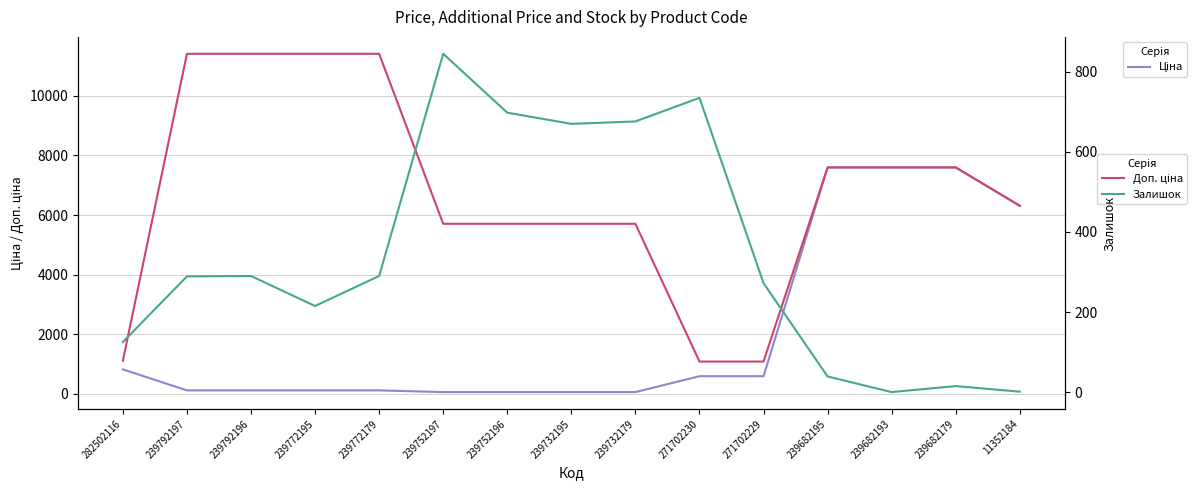

Which series has the largest total across all categories?

Доп. ціна